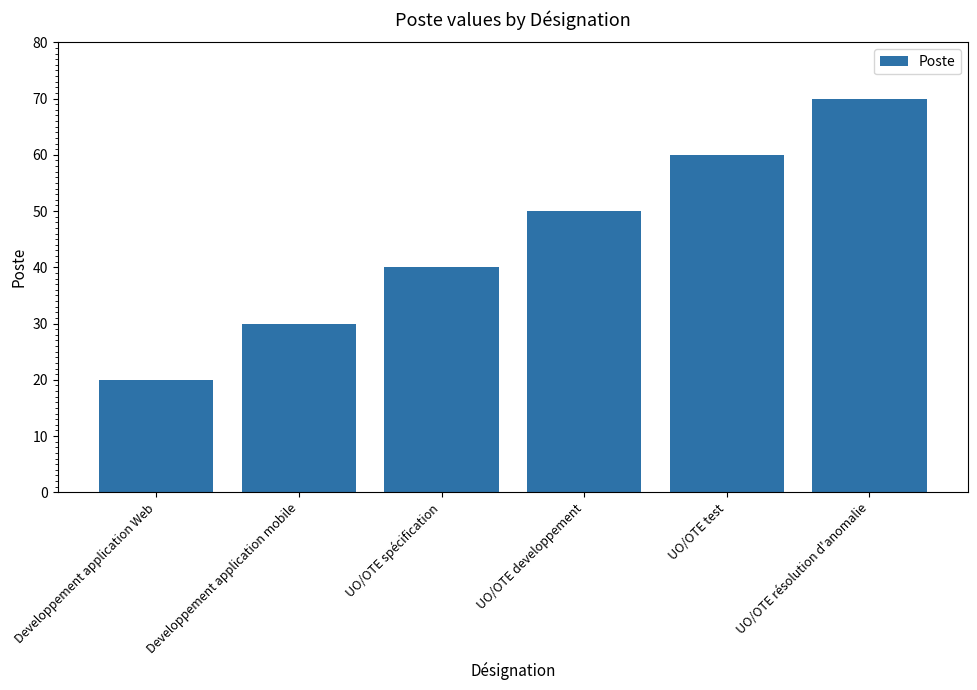

What is the difference between the maximum and minimum values?

50